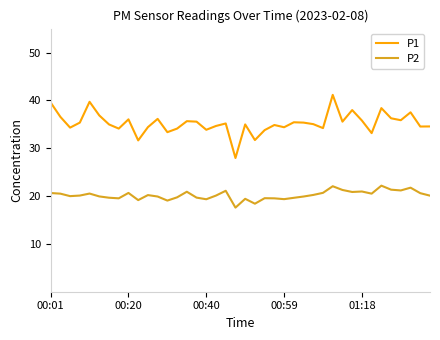

Which series has the largest total across all categories?

P1